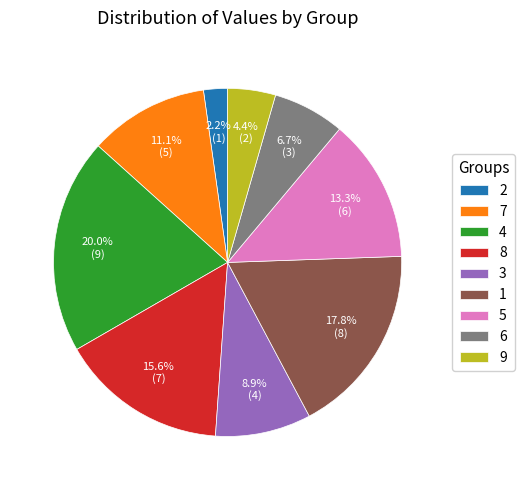

Rank the categories by value from highest to lowest.

4, 1, 8, 5, 7, 3, 6, 9, 2